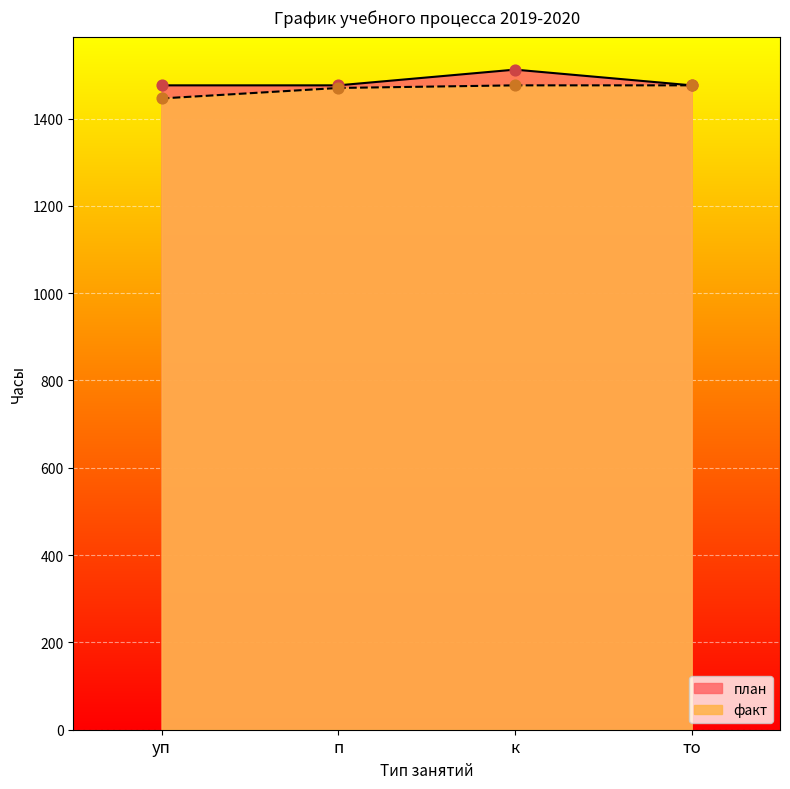

Which series has the largest Y range (max minus min)?

план